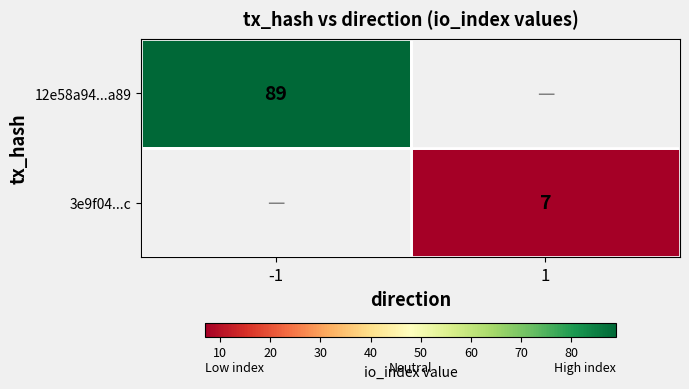

Is it true that 3e9f04...c equals 2 at 1?

False